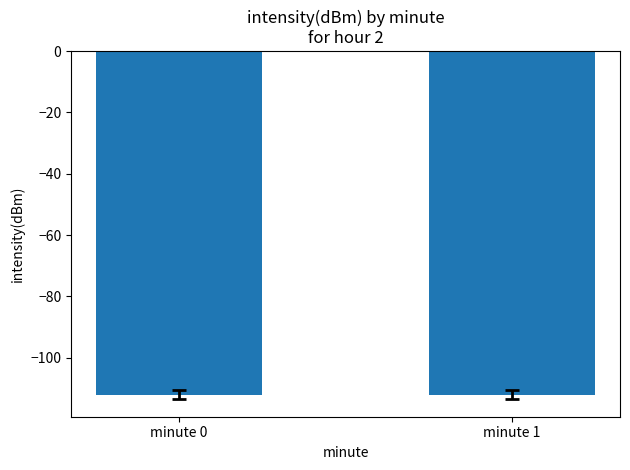

What is the value of the 2nd bar from the left?

-112.2